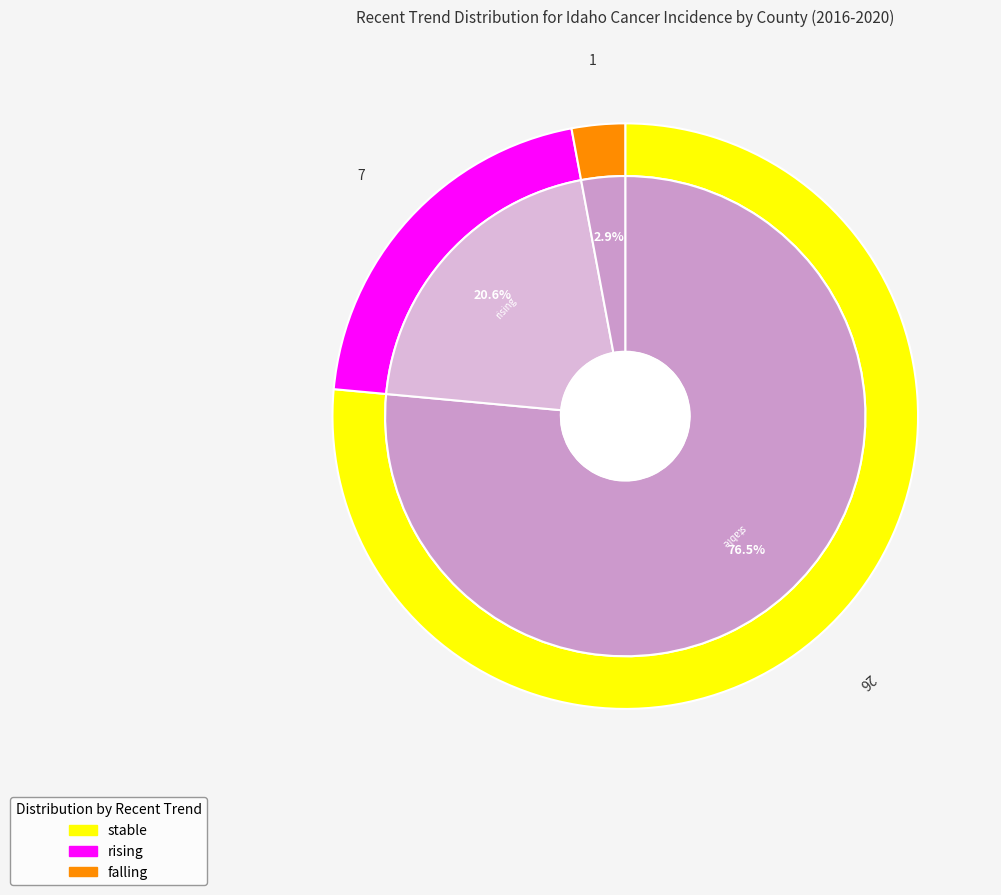

Does stable account for over 50% of the chart?

Yes